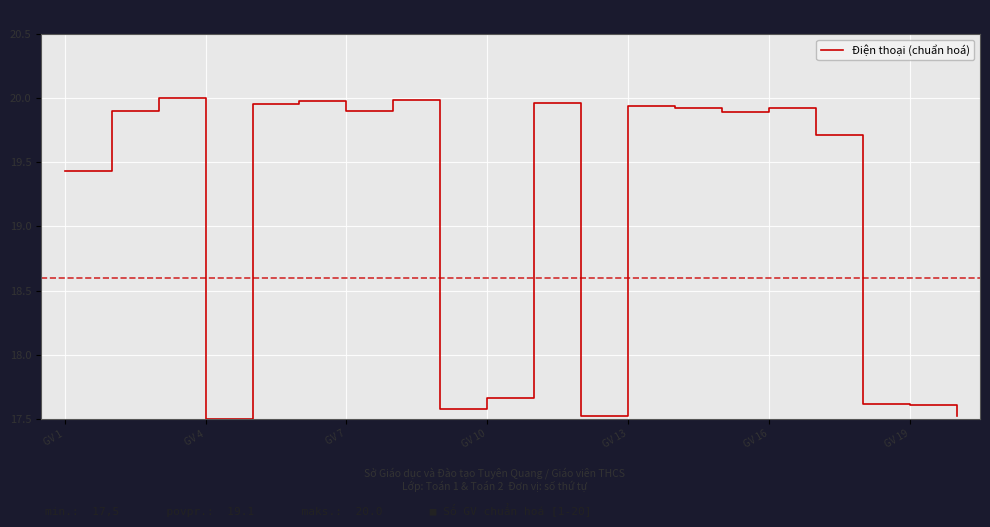

What is the average value?

19.1